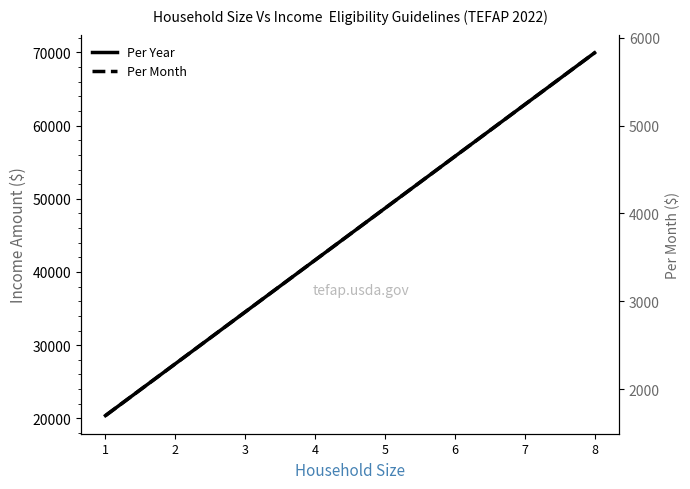

Is the value of Per Month at 6 greater than the value of Per Year at 5?

No